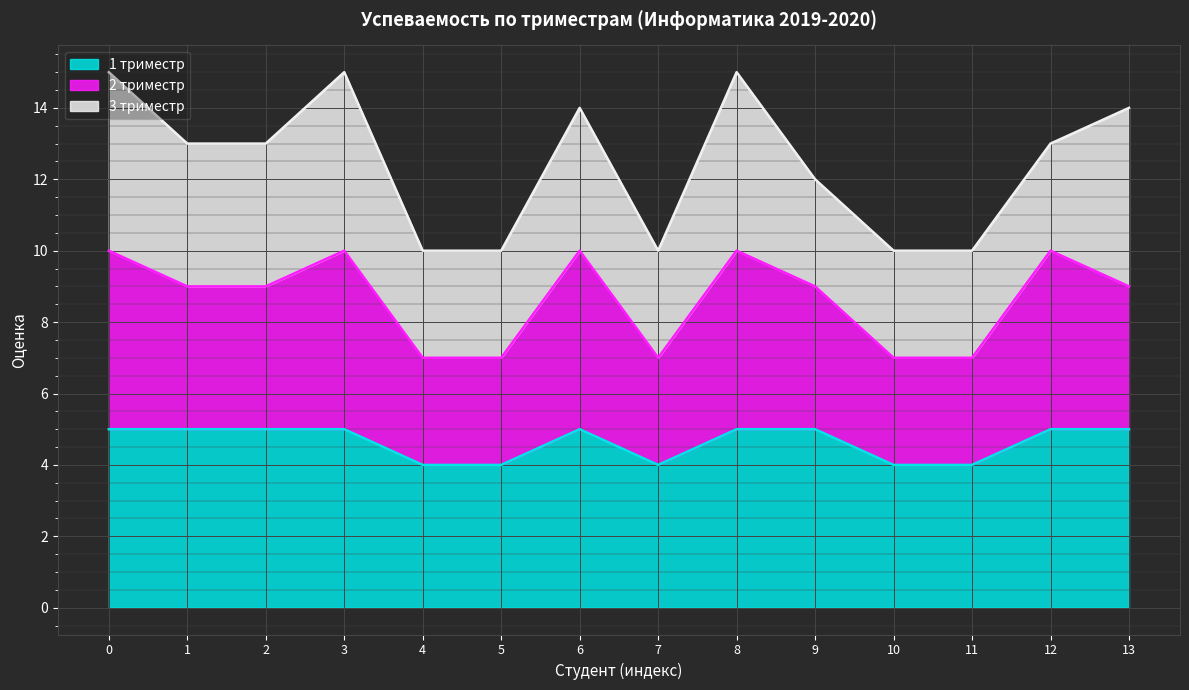

How many categories are shown in the chart?

14